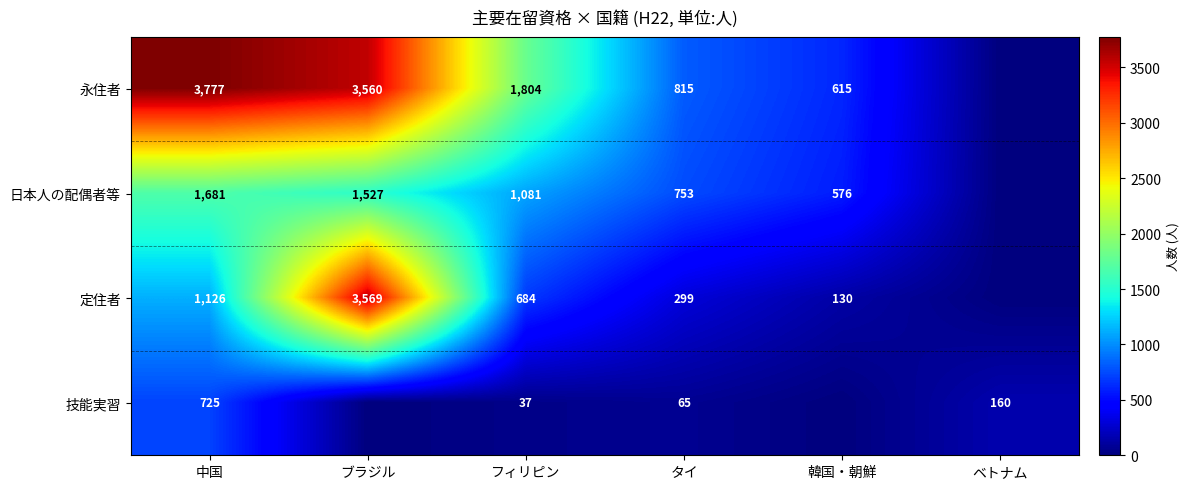

What is the greatest value displayed?

3777